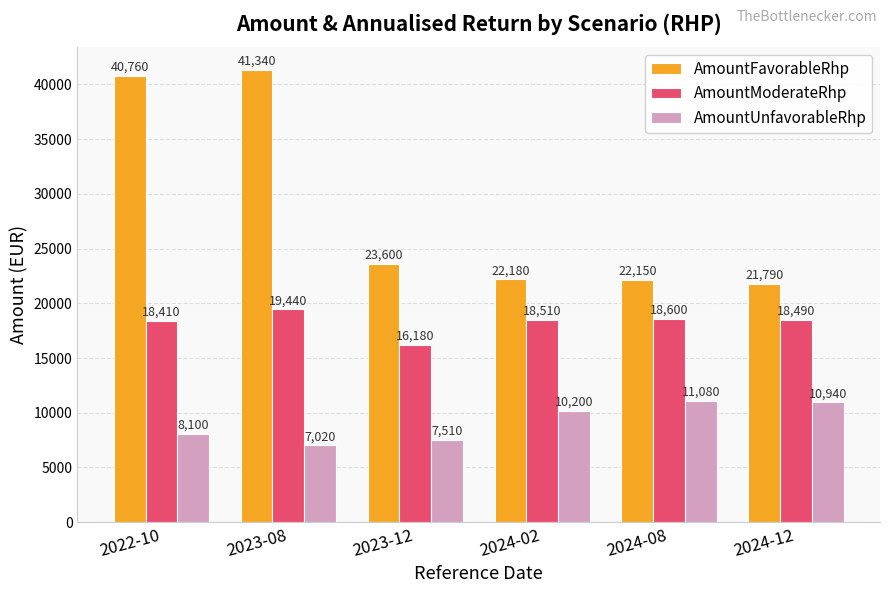

Is it true that AmountModerateRhp equals 7388 at 2024-08?

False